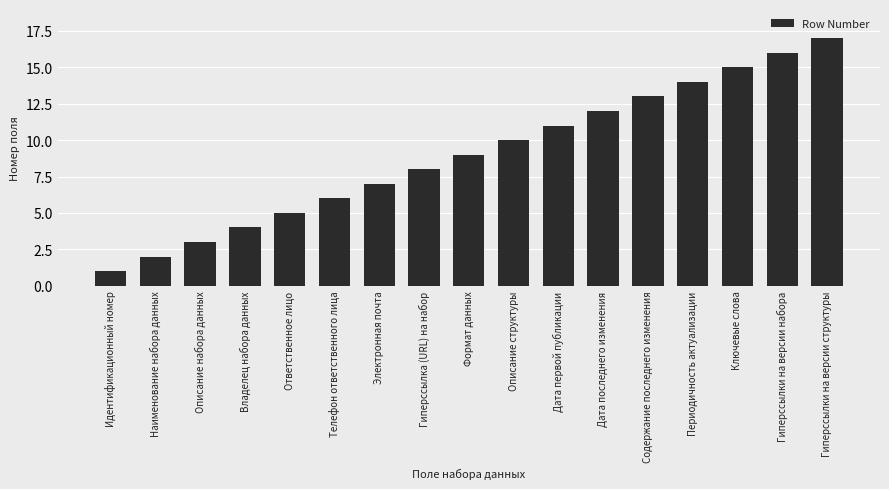

Rank the categories by value from highest to lowest.

Гиперссылки на версии структуры, Гиперссылки на версии набора, Ключевые слова, Периодичность актуализации, Содержание последнего изменения, Дата последнего изменения, Дата первой публикации, Описание структуры, Формат данных, Гиперссылка (URL) на набор, Электронная почта, Телефон ответственного лица, Ответственное лицо, Владелец набора данных, Описание набора данных, Наименование набора данных, Идентификационный номер